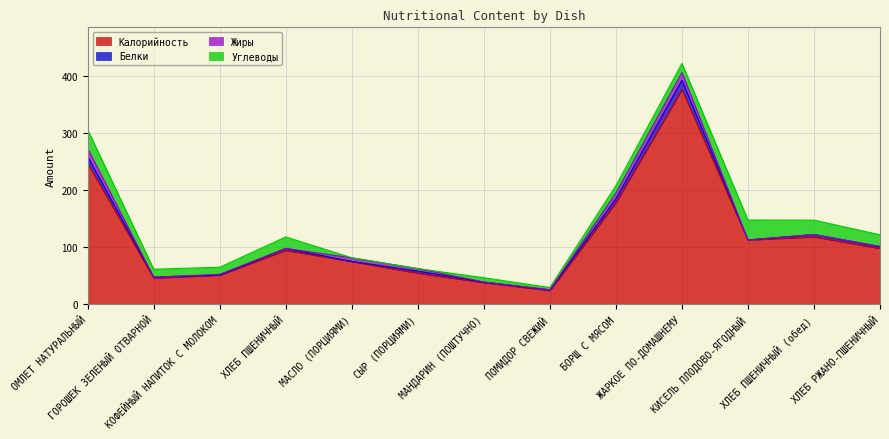

Which series has the widest spread of values?

Калорийность